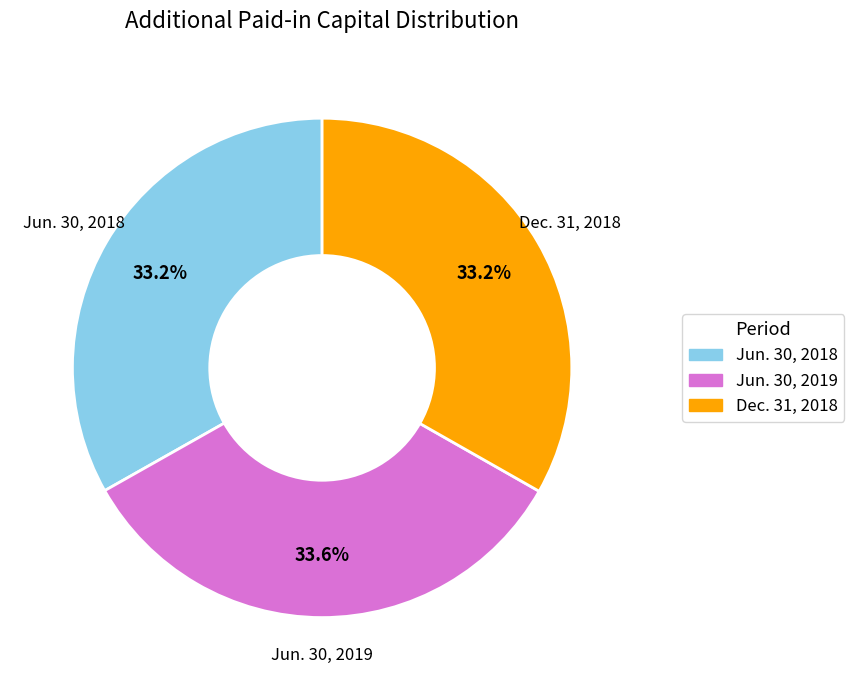

What is the ratio of the value at Jun. 30, 2019 to the value at Jun. 30, 2018?

1.0